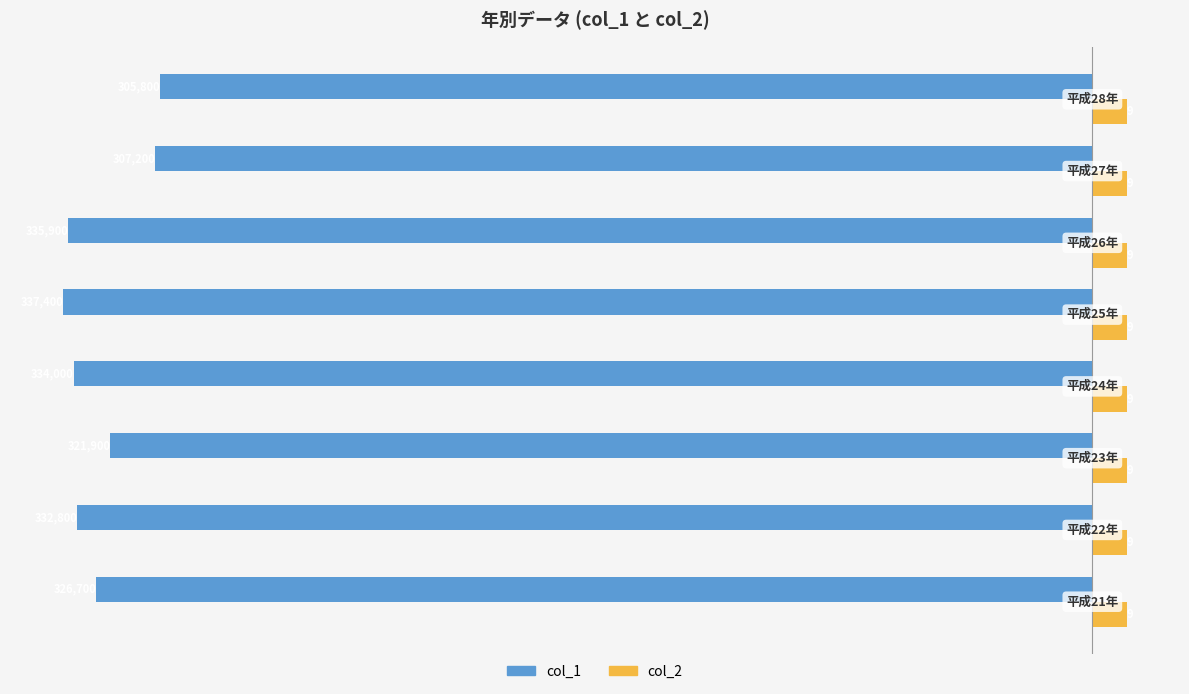

What is the lowest value of the col_2 series?

9.0